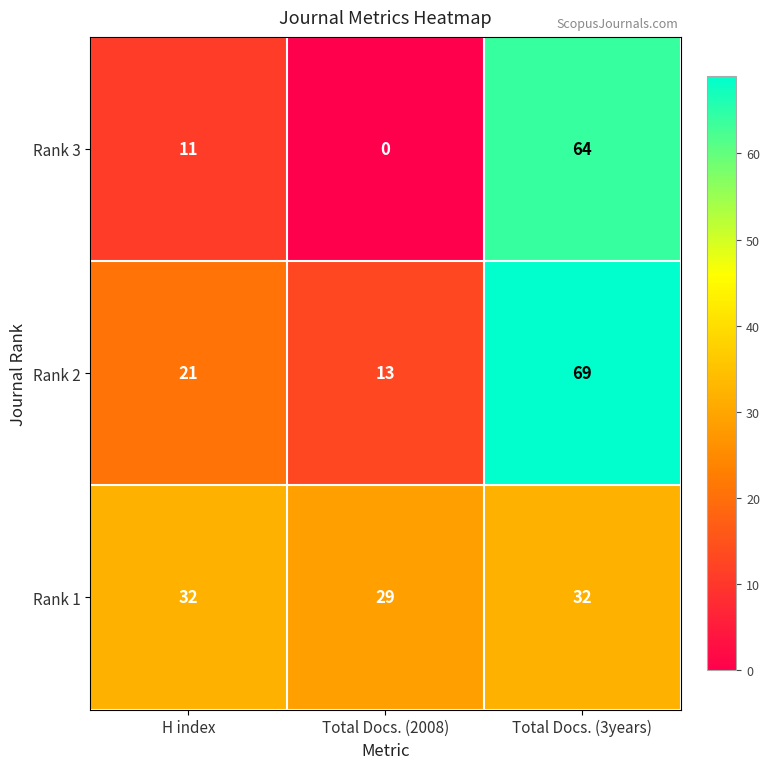

Which category has the highest value across all series?

Total Docs. (3years)